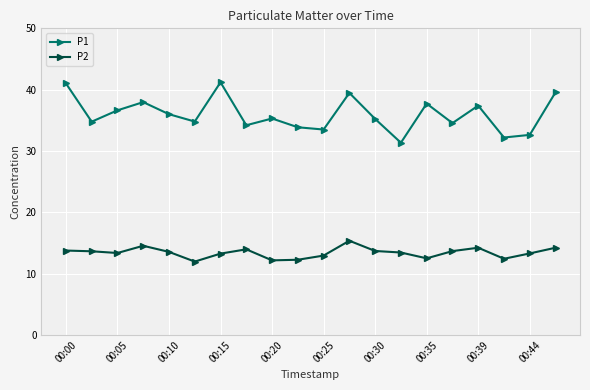

Is this an area chart (filled region under the line)?

No